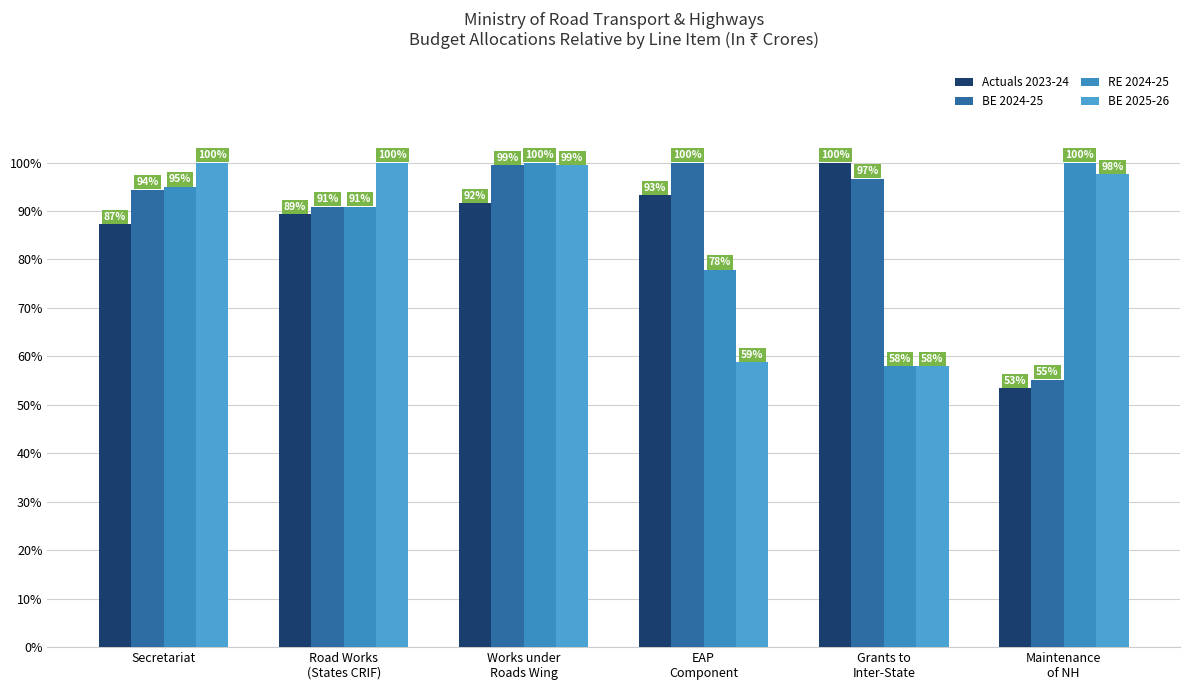

Which series has the largest total across all categories?

BE 2024-25